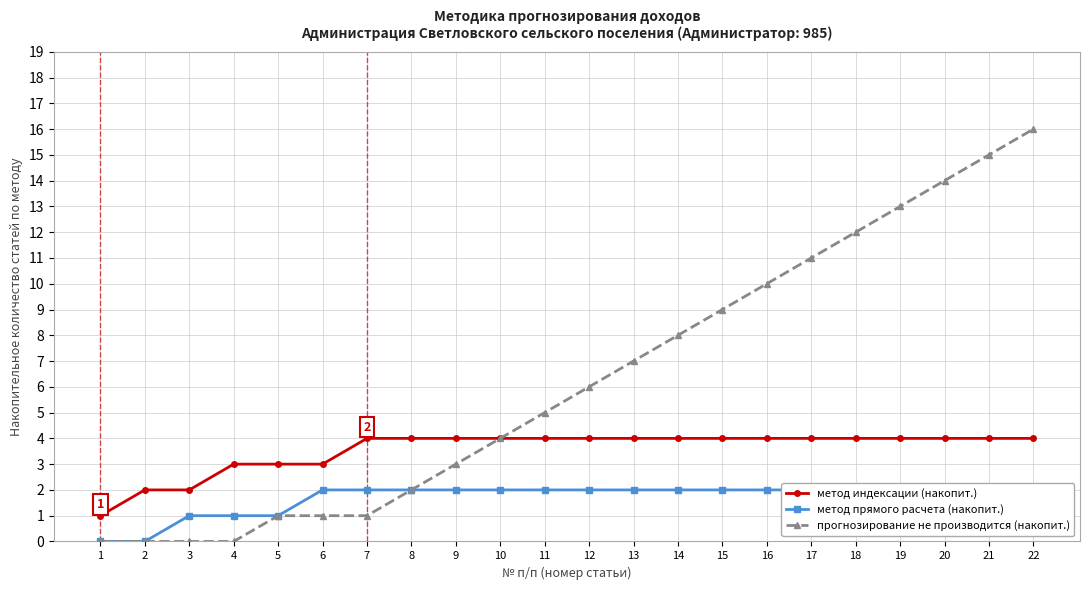

What is the difference between the second highest and second lowest values in the метод прямого расчета (накопит.) series?

2